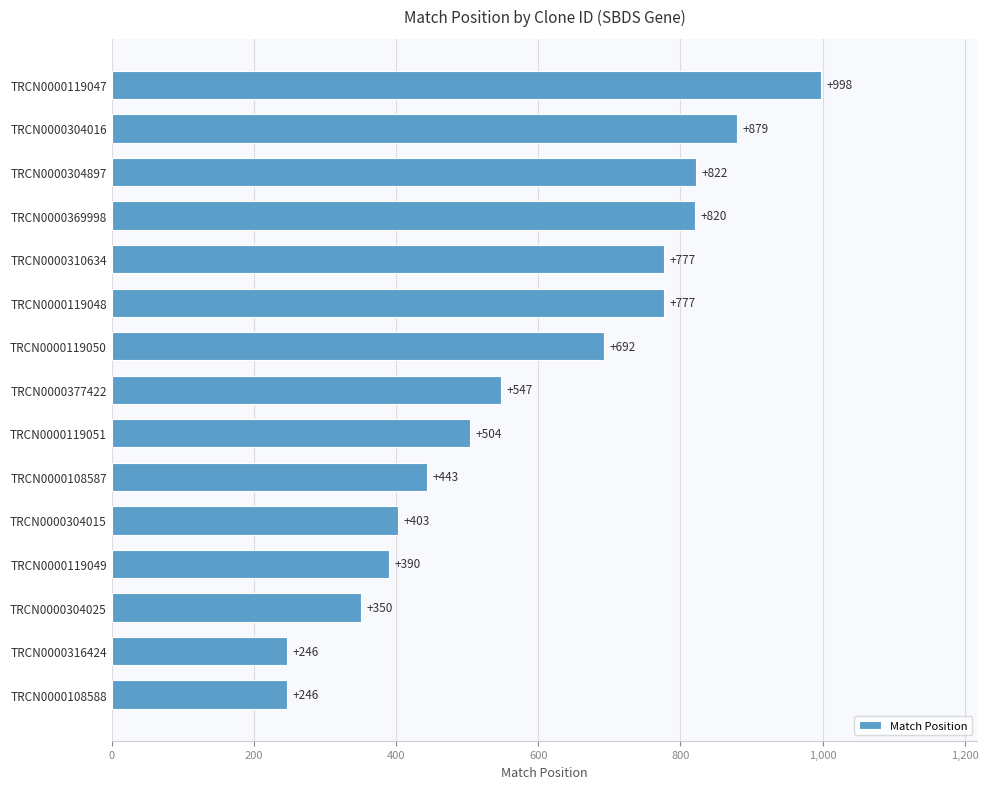

What is the smallest value displayed?

246